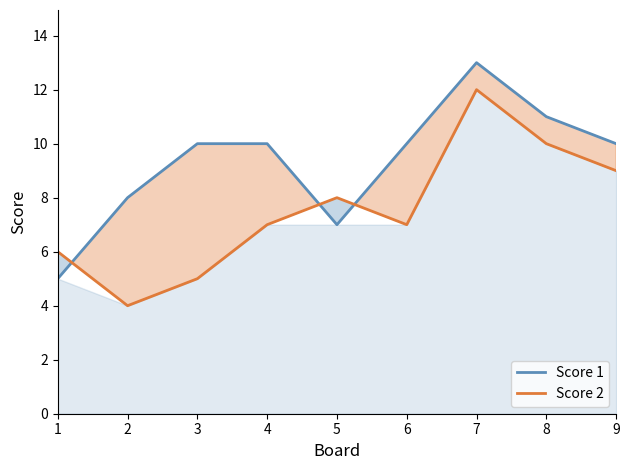

How many values in the Score 2 series are below 7?

3